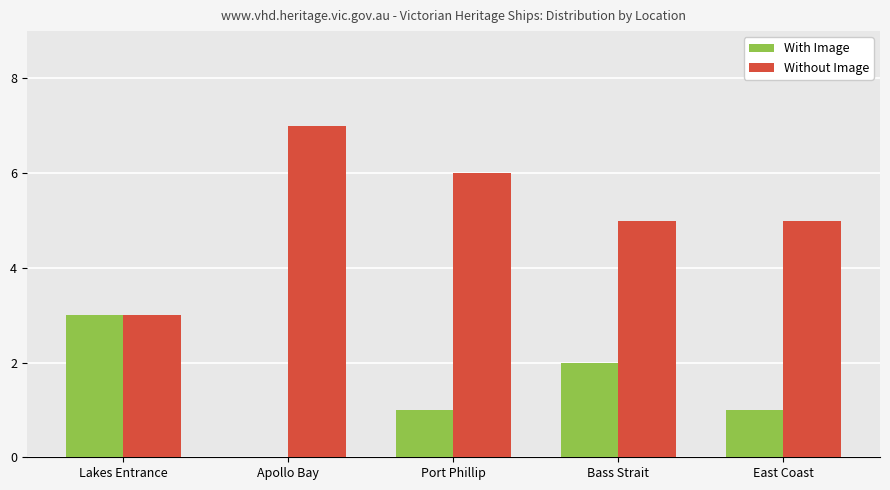

Between Lakes Entrance and Bass Strait, which series saw the biggest shift?

Without Image